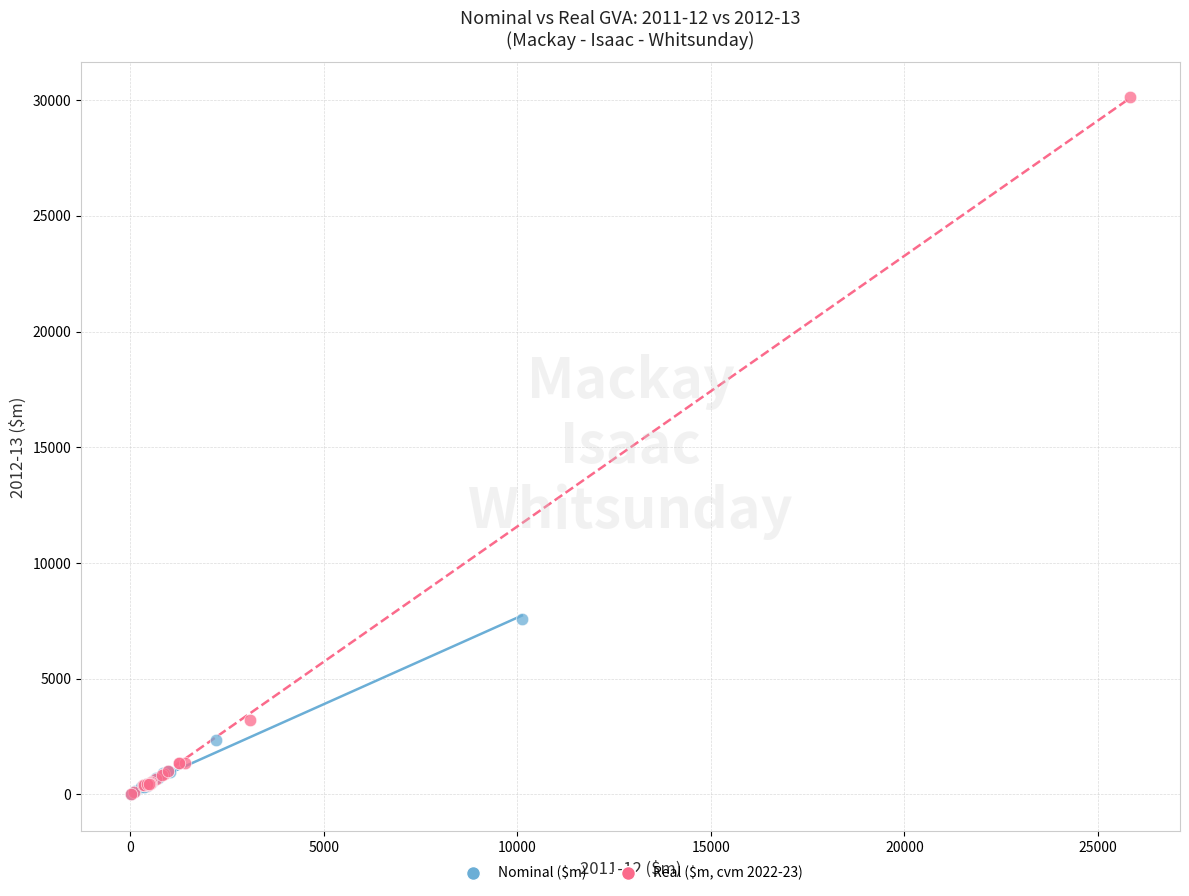

Which series has the largest Y range (max minus min)?

Real ($m, cvm 2022-23)